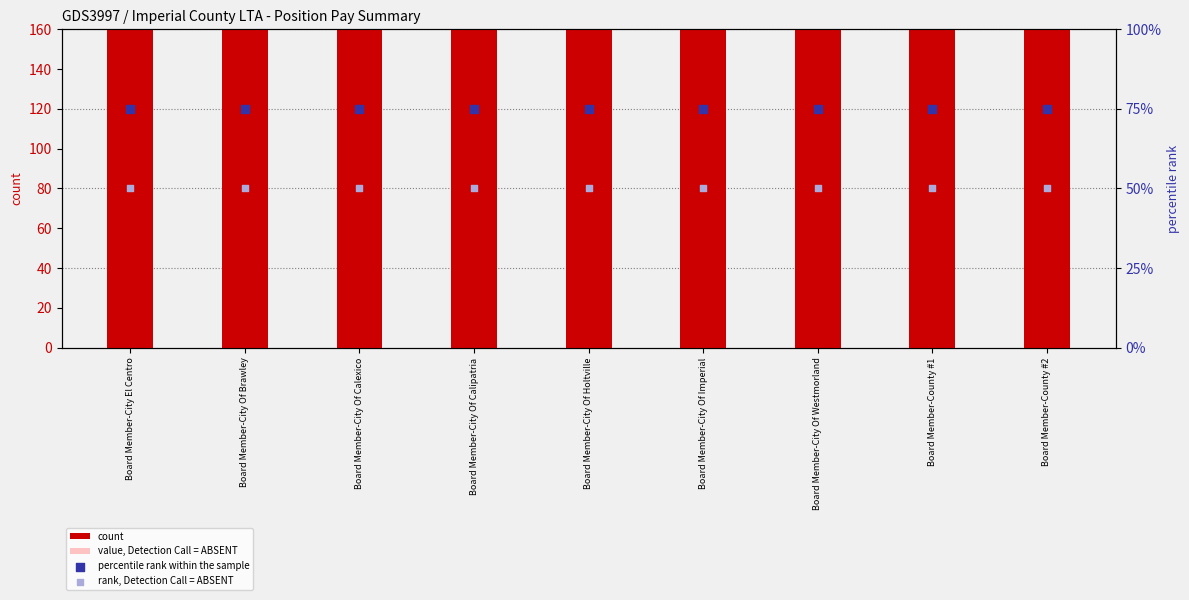

Which series reaches the minimum Y coordinate?

value, Detection Call = ABSENT